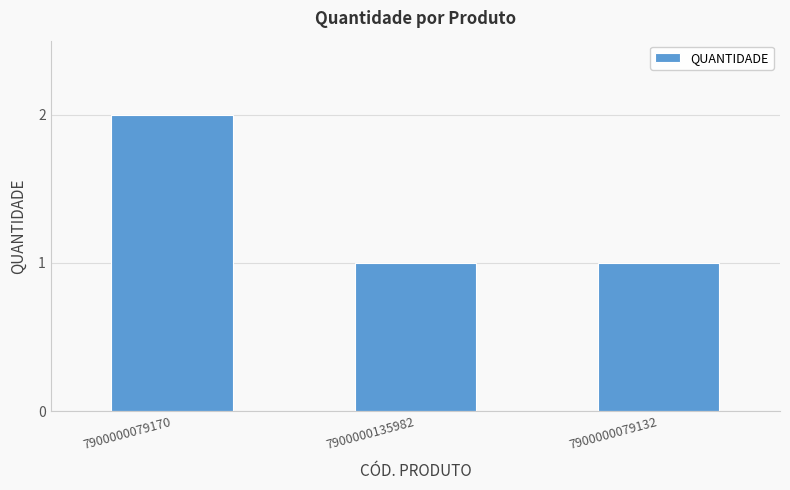

What is the label of the 1st bar from the right?

7900000079132